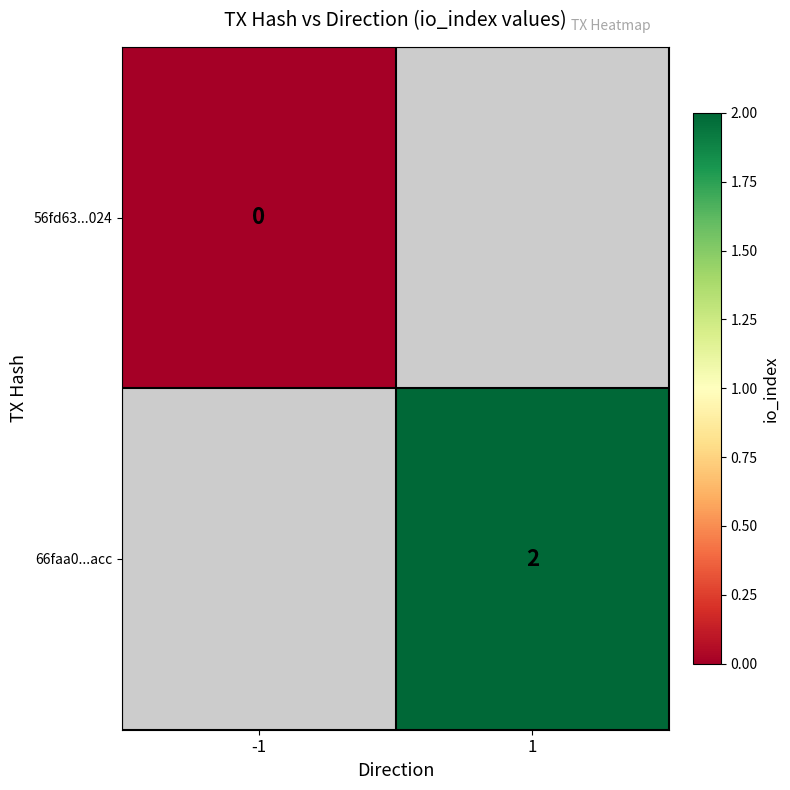

Is it true that 66faa0...acc equals 1 at 1?

False